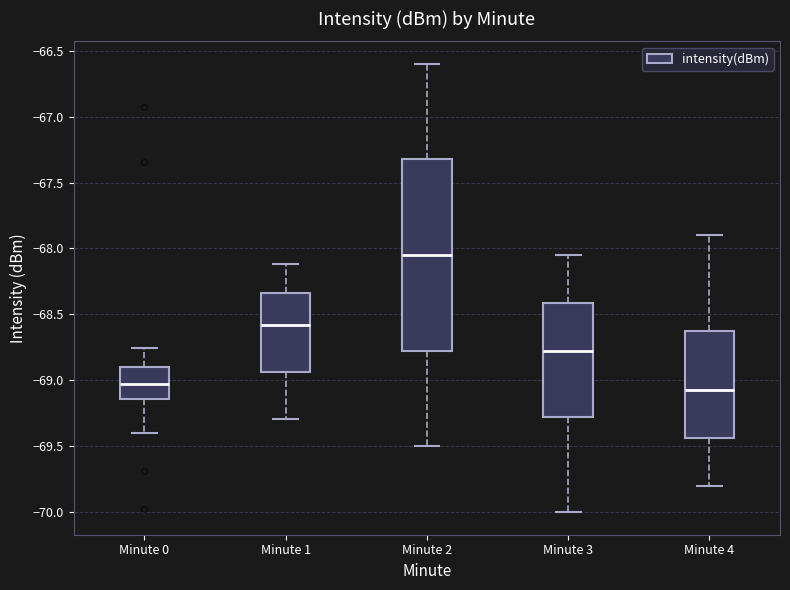

Comparing the boxes themselves (not the whiskers), which one is the tallest?

Minute 2